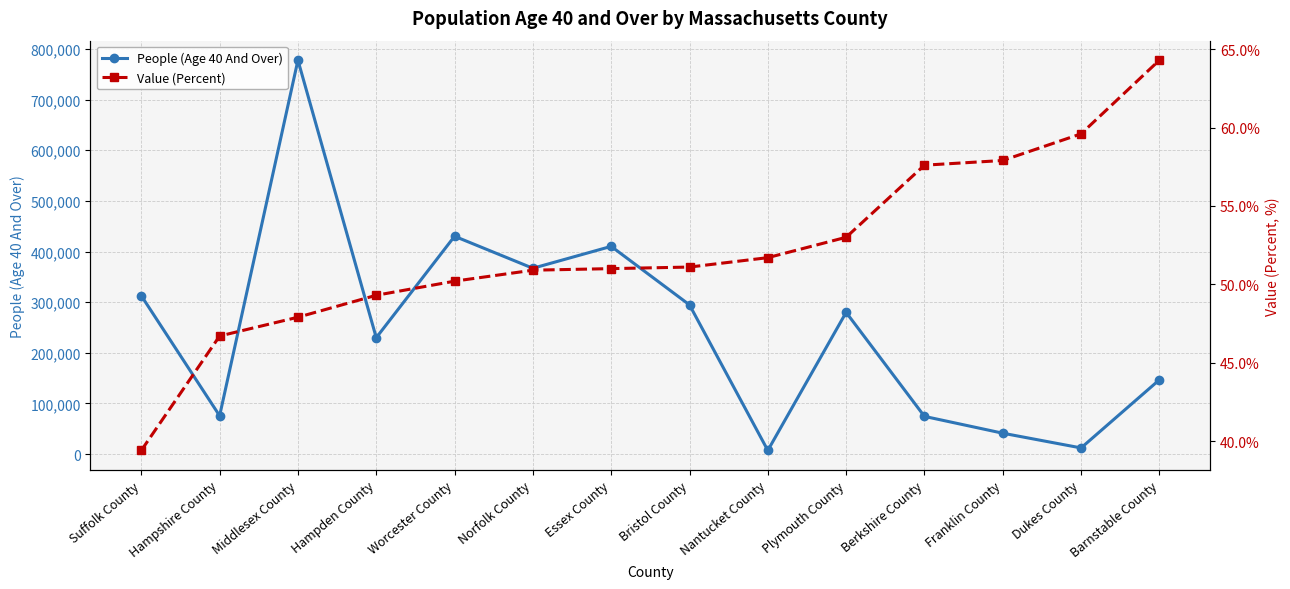

What position from the left is Hampshire County?

2